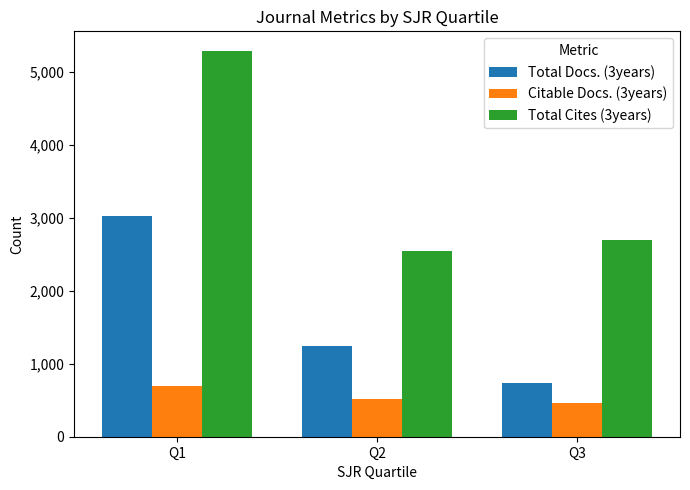

True or false: Total Cites (3years) has a value of 4794 at Q3.

False